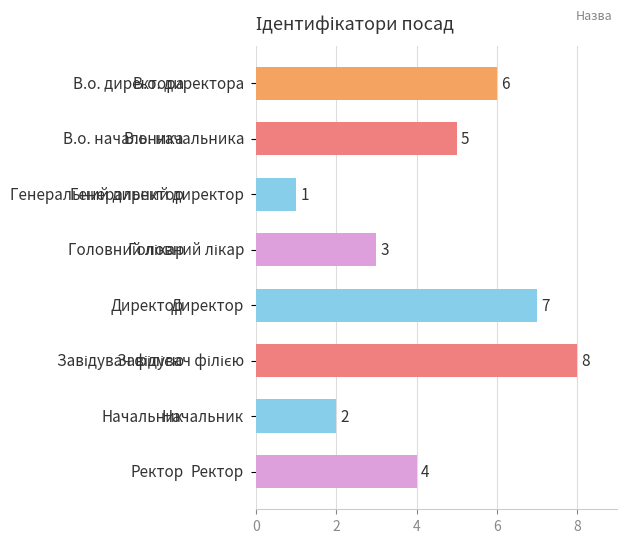

What is the greatest value displayed?

8